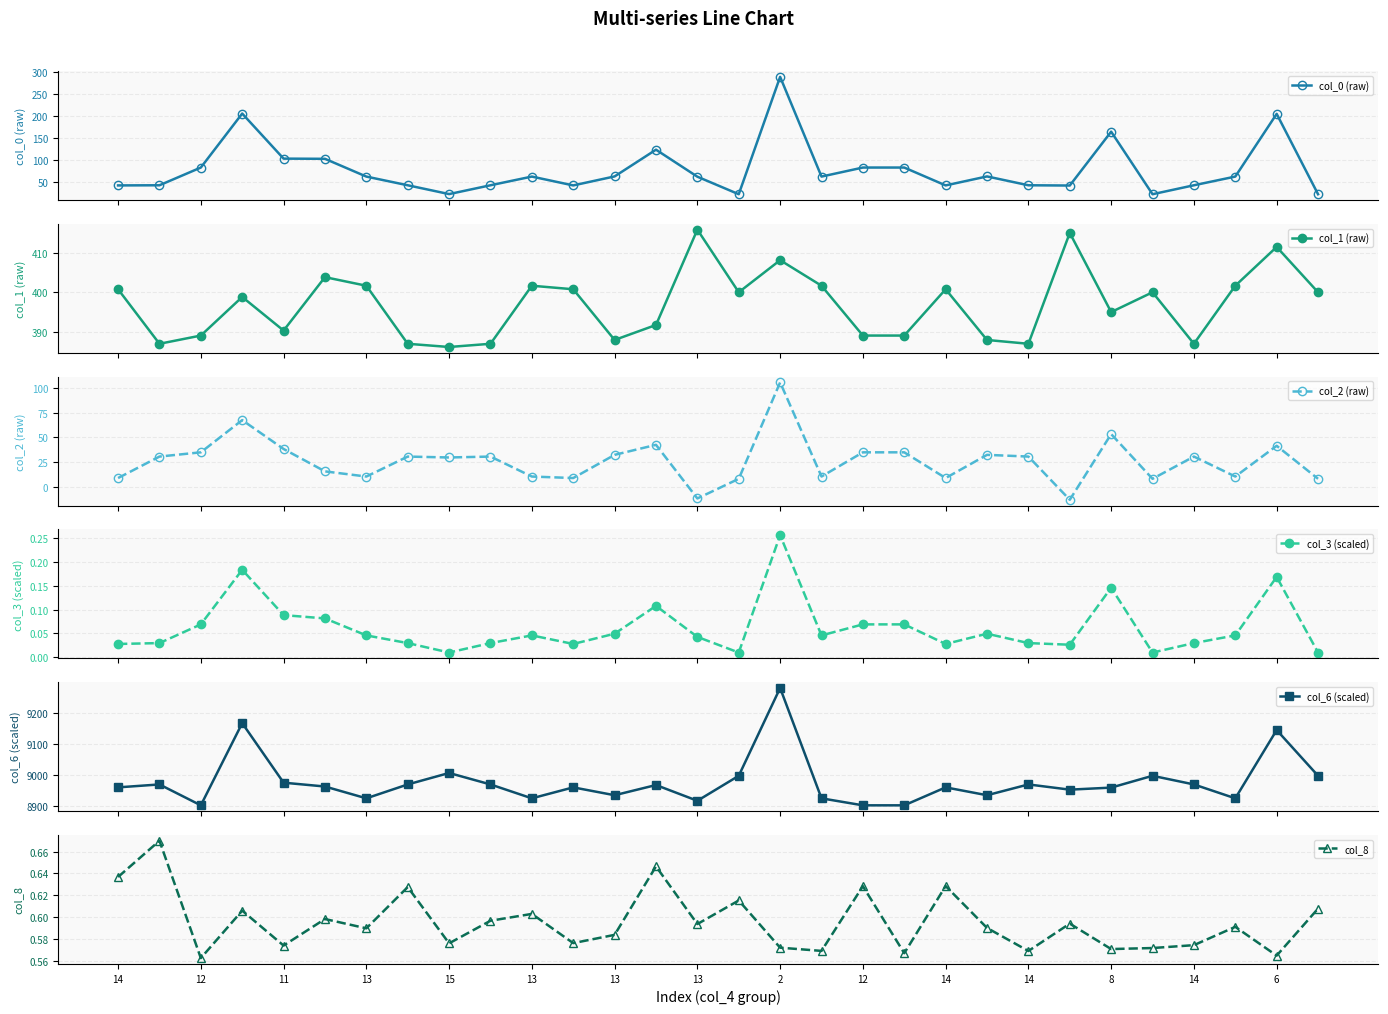

What is the greatest value displayed?

9278.9